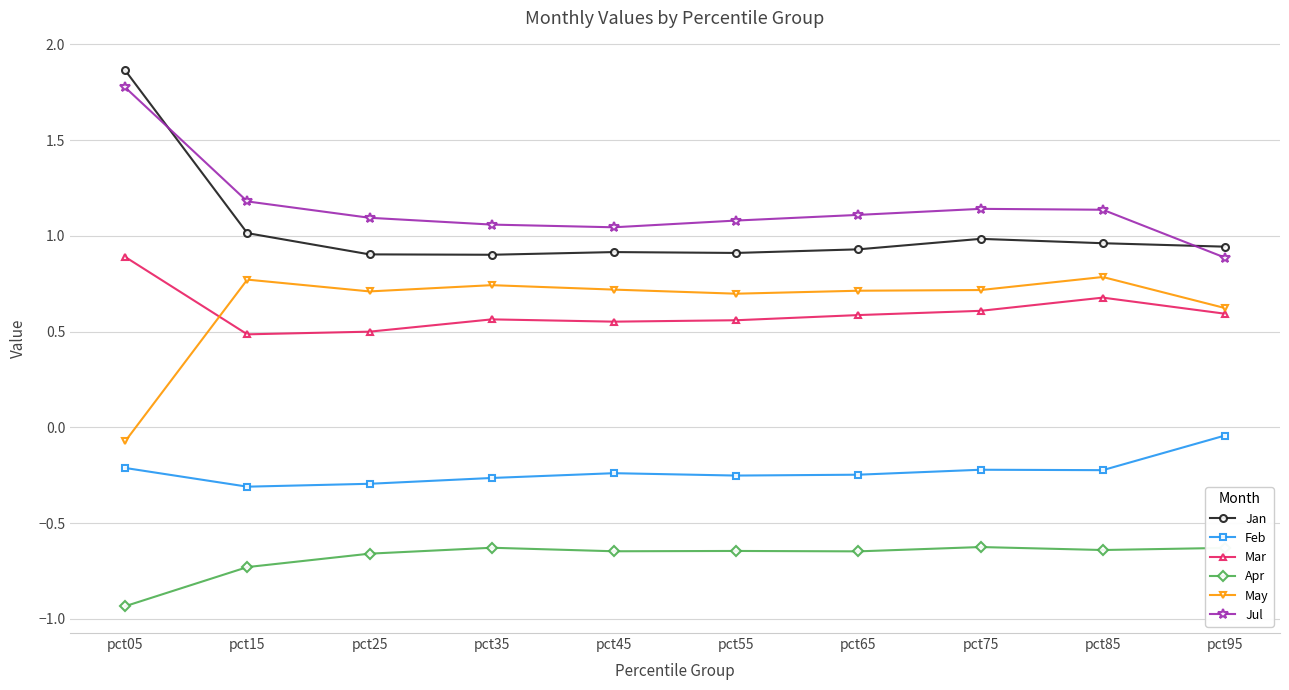

At which label does May first exceed 0?

pct15